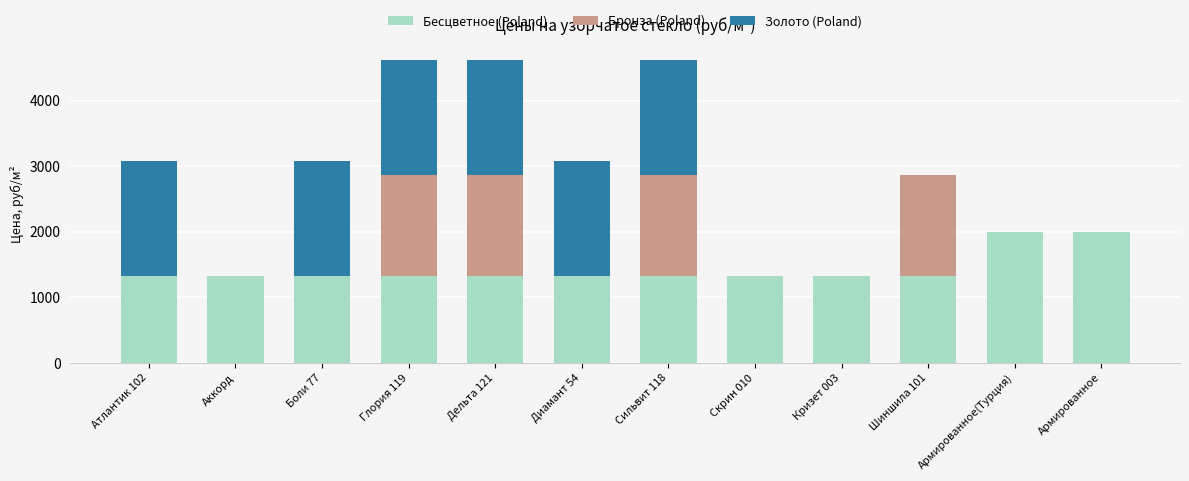

What is the maximum value for Бесцветное (Poland)?

2000